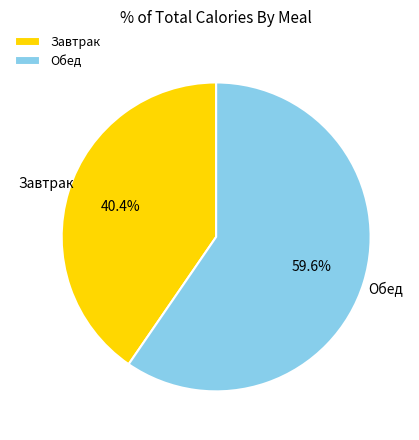

What percentage is the Завтрак slice, to the nearest percent?

40%